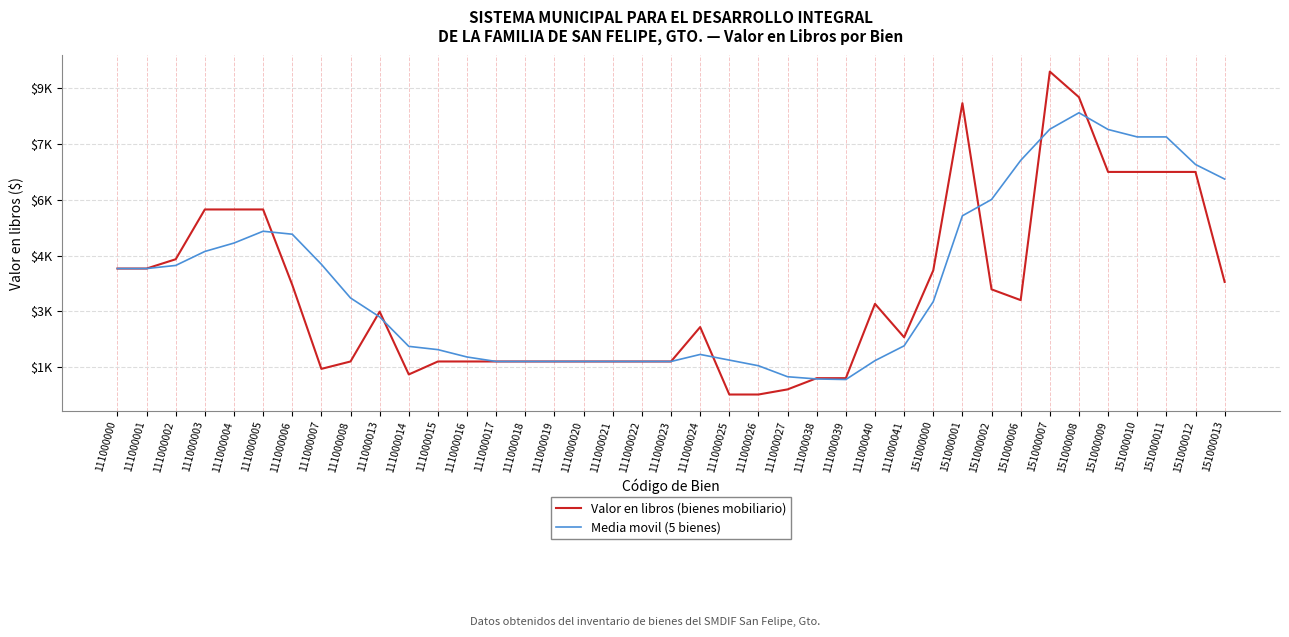

Reading right to left, transcribe all the data shown in this chart.

Valor en libros (bienes mobiliario): 3790.0	6750.0	6750.0	6750.0	6750.0	8761.0	9450.0	3300.0	3590.0	8600.0	4100.0	2300.0	3200.0	1200.0	1200.0	898.0	760.0	760.0	2575.0	1649.0	1649.0	1649.0	1649.0	1649.0	1649.0	1649.0	1649.0	1649.0	1300.0	2990.0	1649.0	1450.0	3712.0	5740.0	5740.0	5740.0	4400.0	4150.0	4150.0
Media movil (5 bienes): 6558.4	6950.4	7692.2	7692.2	7892.4	8342.4	7900.0	7060.0	6008.0	5570.0	3260.0	2070.0	1671.6	1163.6	1178.4	1238.4	1534.6	1686.4	1838.2	1649.0	1649.0	1649.0	1649.0	1649.0	1649.0	1649.0	1769.4	1967.6	2056.0	2848.0	3358.0	4264.4	5074.0	5154.0	4836.0	4610.0	4233.3	4150.0	4150.0